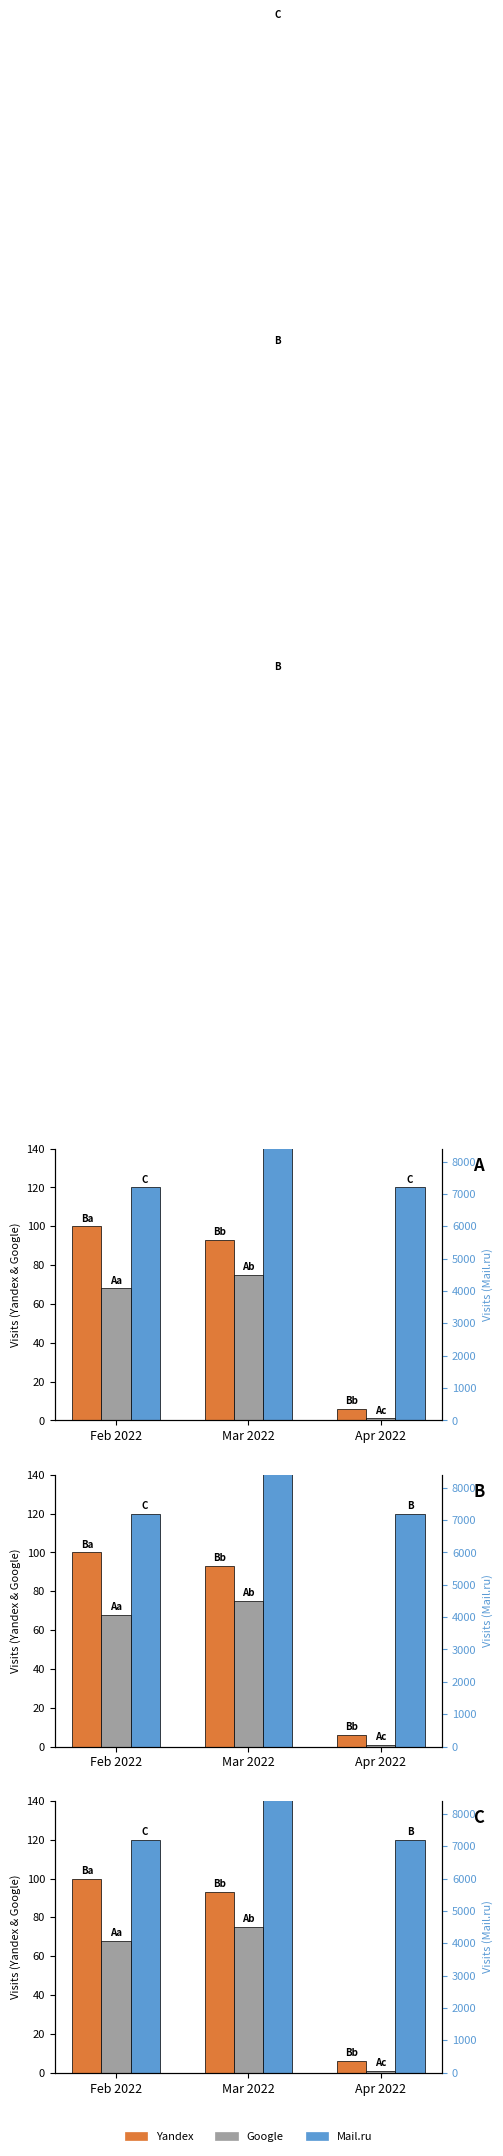

What position from the right is Feb 2022?

3